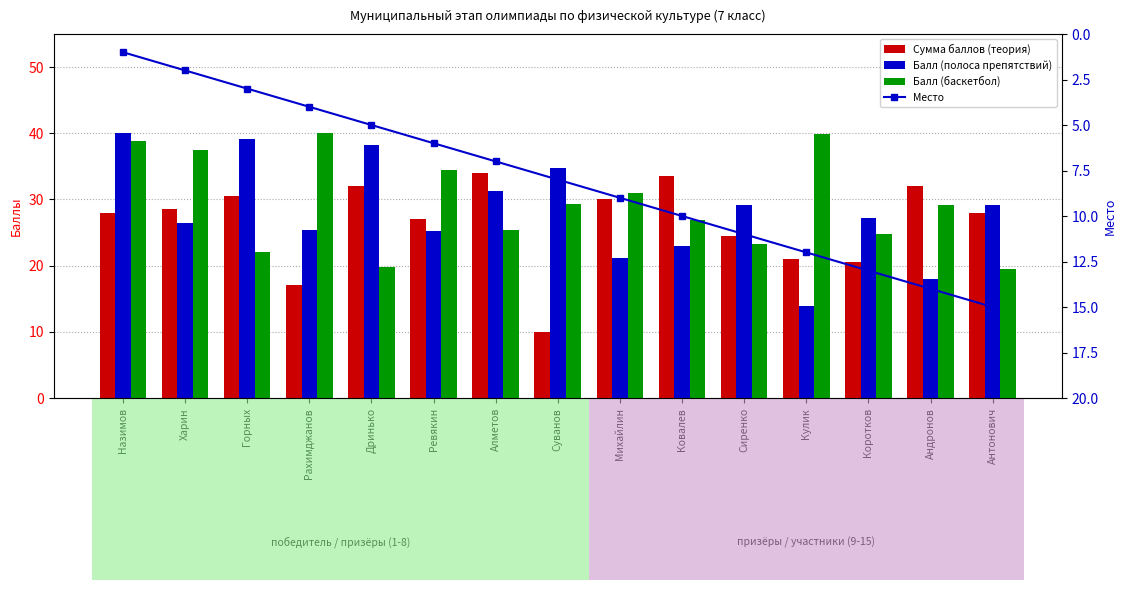

What is the average value of the Балл (полоса препятствий) series?

28.1